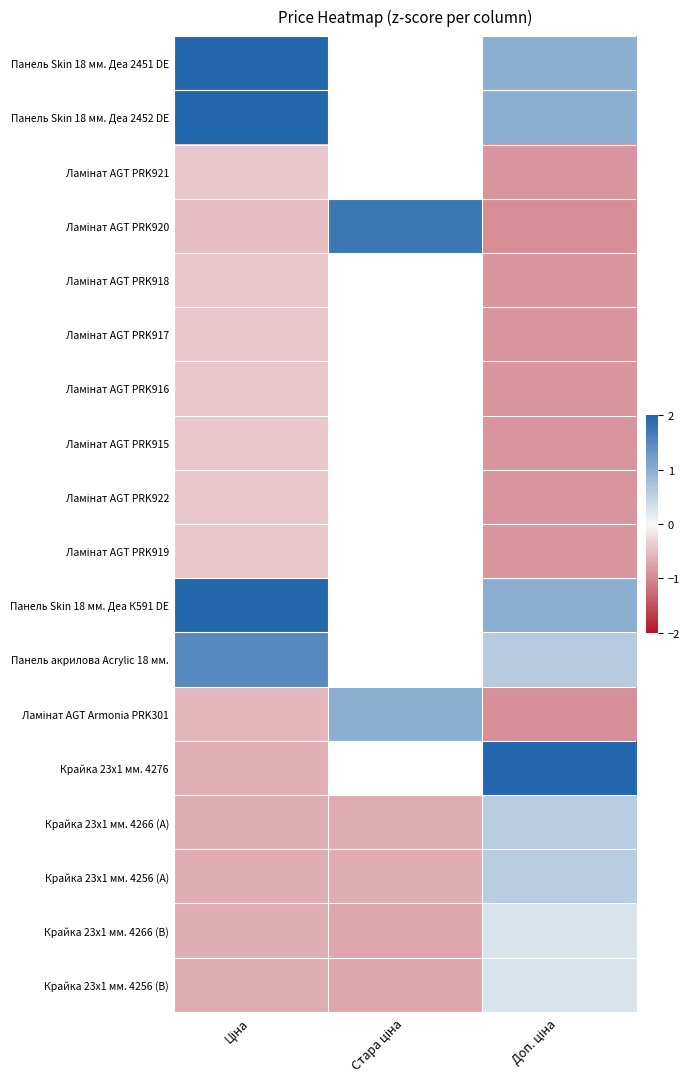

At how many categories does at least one series exceed 2?

1